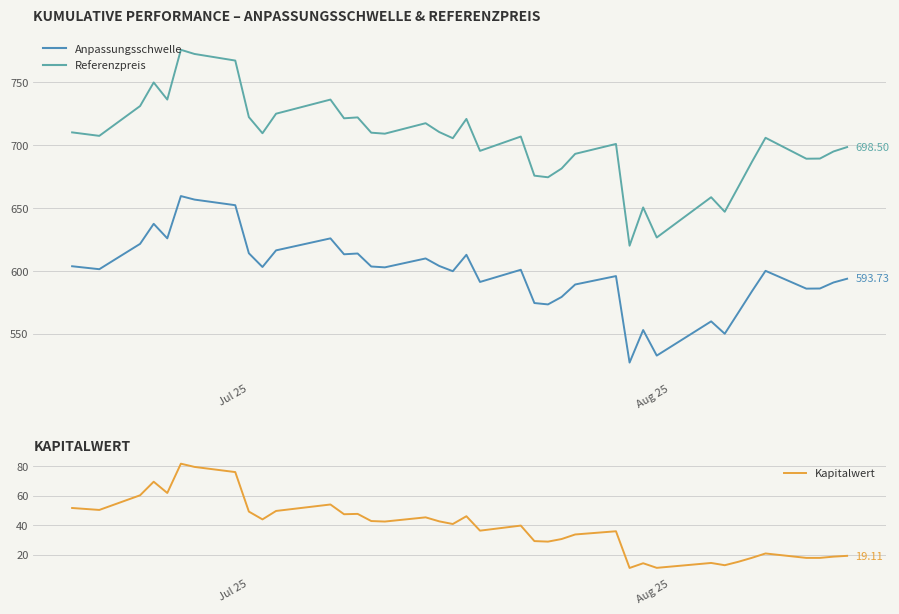

How many categories are shown in the chart?

39